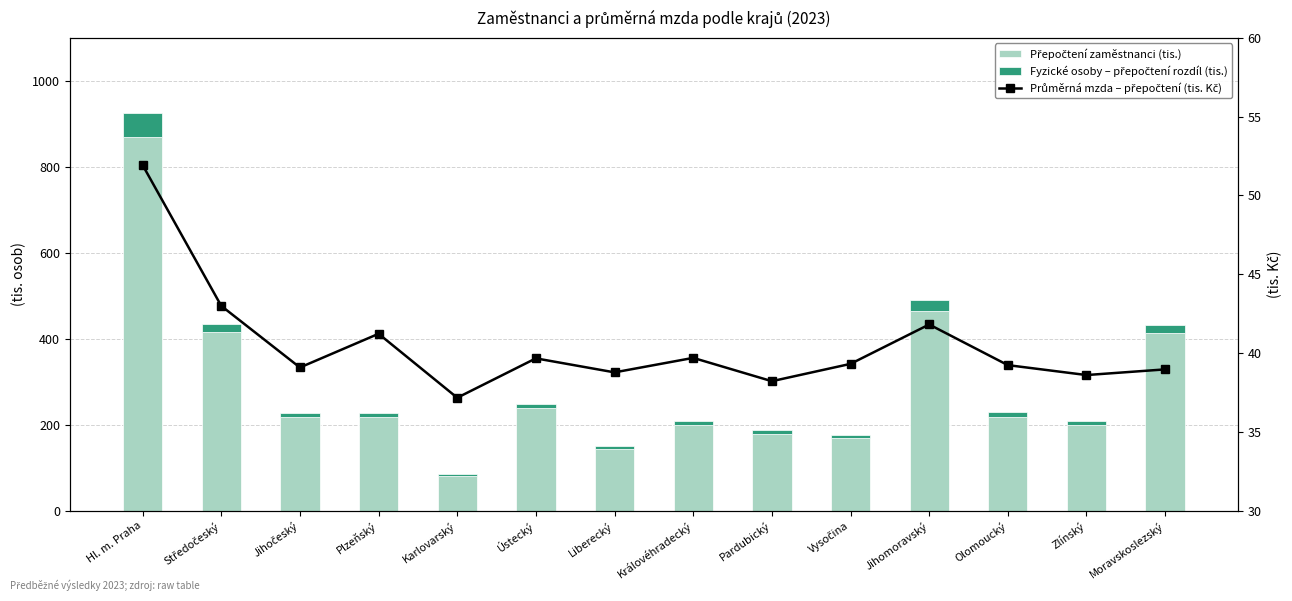

What are all the series names shown in the legend?

Přepočtení zaměstnanci (tis.), Fyzické osoby – přepočtení rozdíl (tis.), Průměrná mzda – přepočtení (tis. Kč)